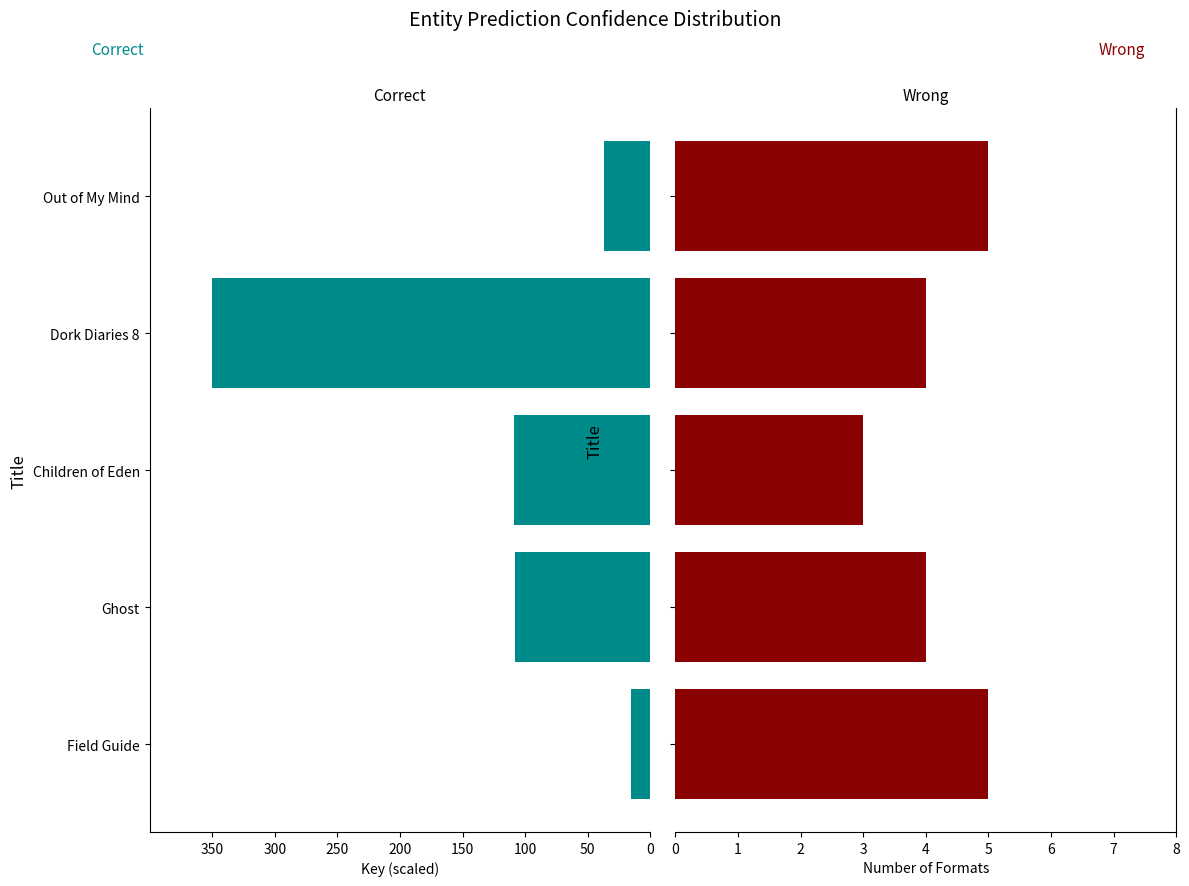

What is the highest value of the Wrong series?

5.0